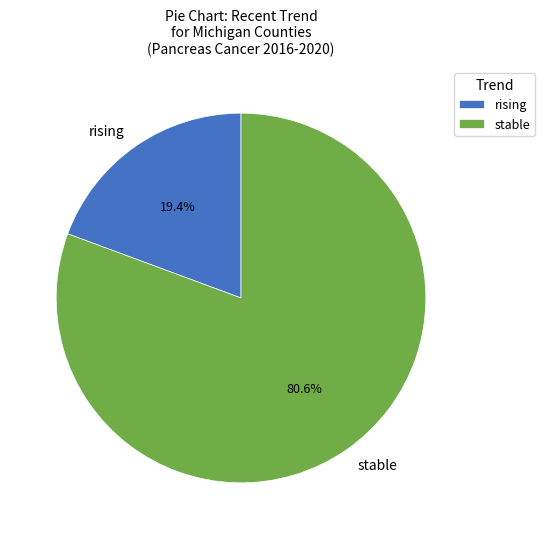

Combined, what portion of the pie is rising and stable?

100.0%